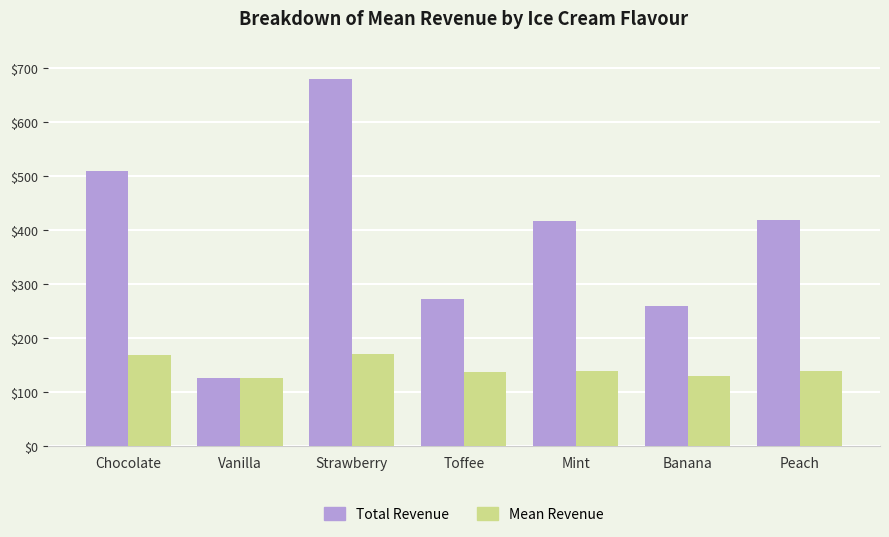

What is the label of the 5th bar from the left?

Mint